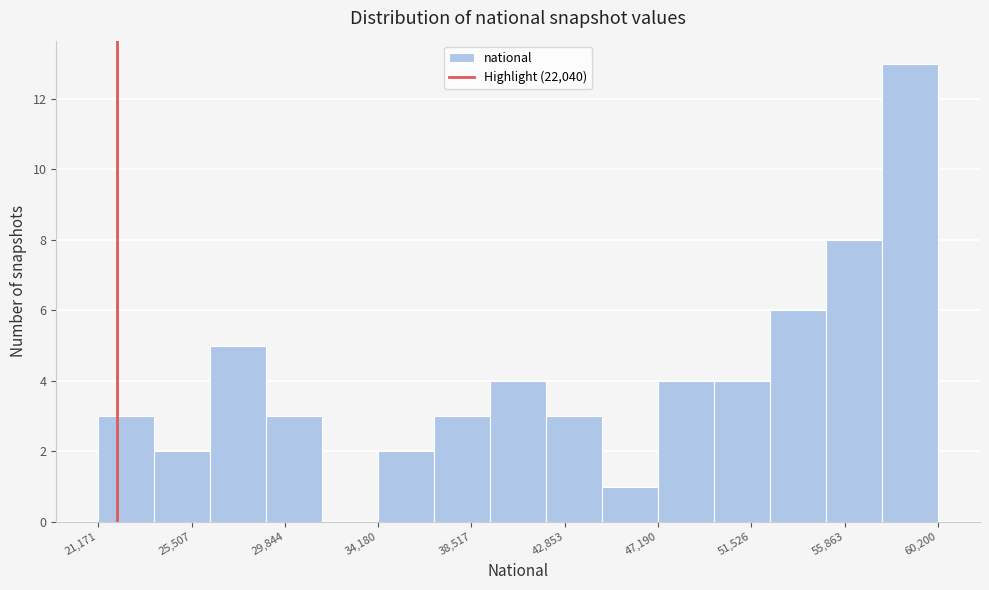

Reading left to right, transcribe this chart: for each bar, give the range it covers on the x-axis and its height. Neither the bar edges nor the heights are printed on the chart, so give them approximately, as read against the axes.

21000 to 24000: 3
24000 to 26500: 2
26500 to 29000: 5
29000 to 31500: 3
31500 to 34000: 0
34000 to 37000: 2
37000 to 39500: 3
39500 to 42000: 4
42000 to 44500: 3
44500 to 47000: 1
47000 to 50000: 4
50000 to 52500: 4
52500 to 55000: 6
55000 to 57500: 8
57500 to 60000: 13